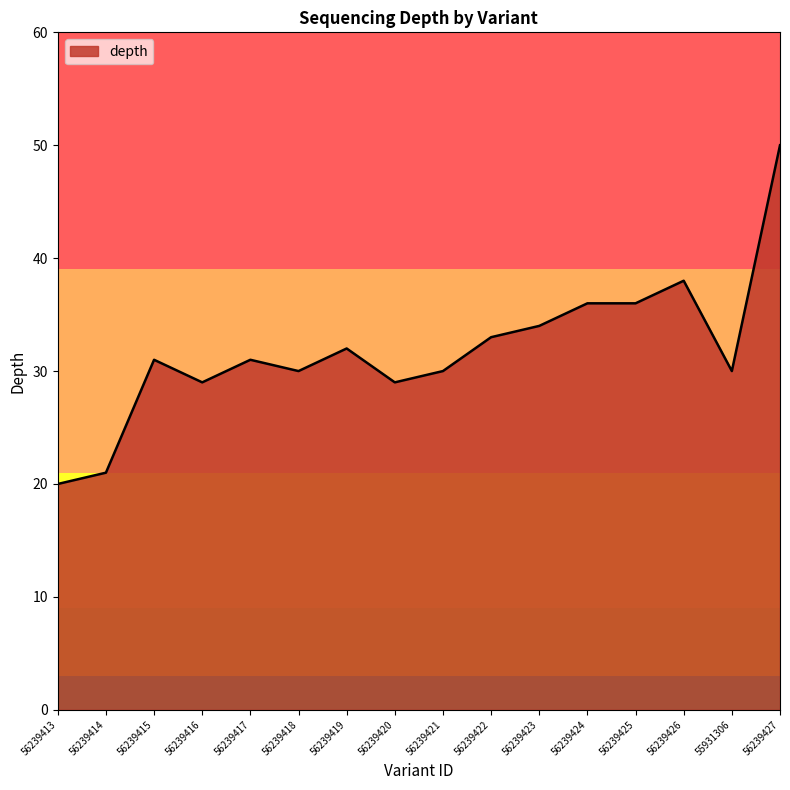

What value does the data have at 56239417, to the nearest 10?

30